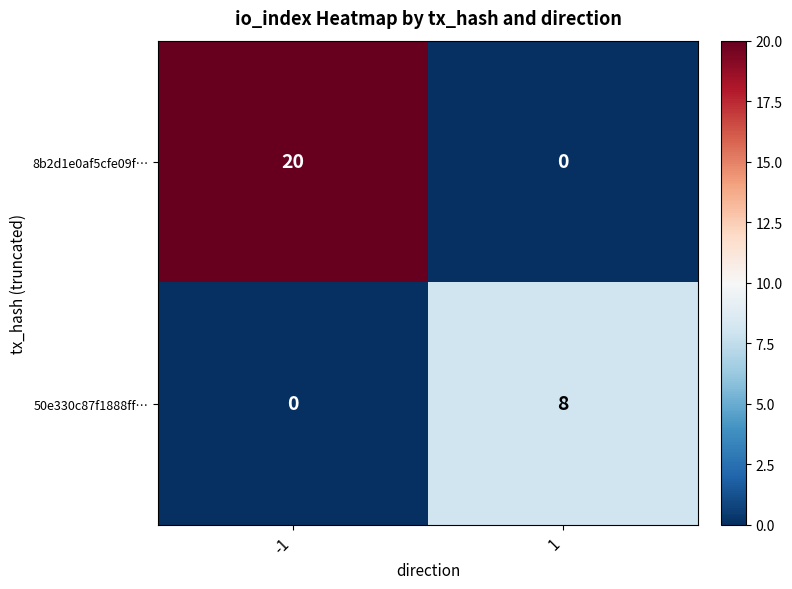

What is the total value across all series at 1?

8